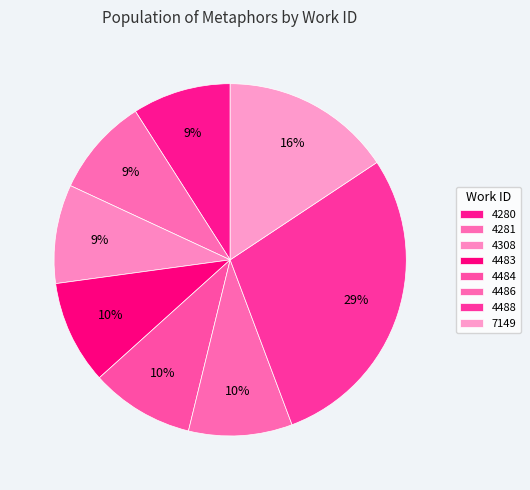

What is the ratio of the value at 7149 to the value at 4486?

1.6